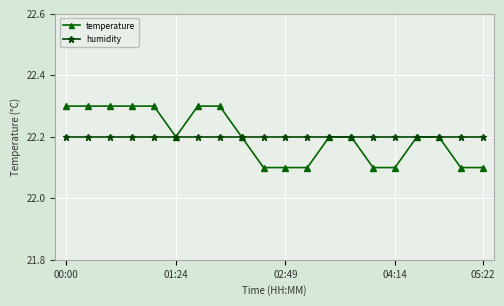

What are all the series names shown in the legend?

temperature, humidity